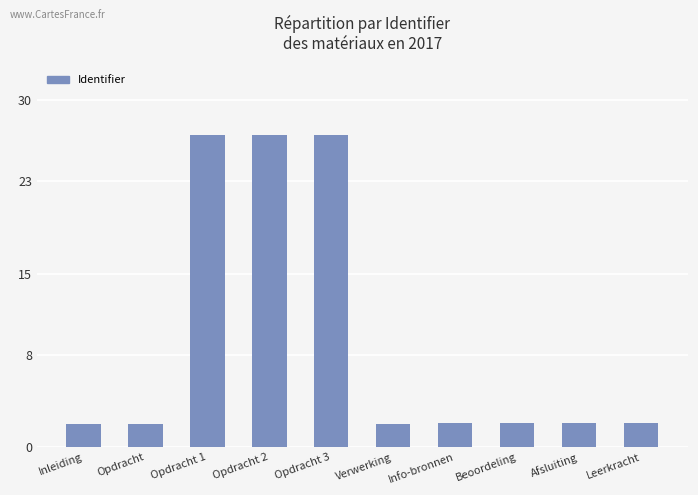

Approximately how many times larger is the value at Leerkracht compared to Verwerking?

1.0